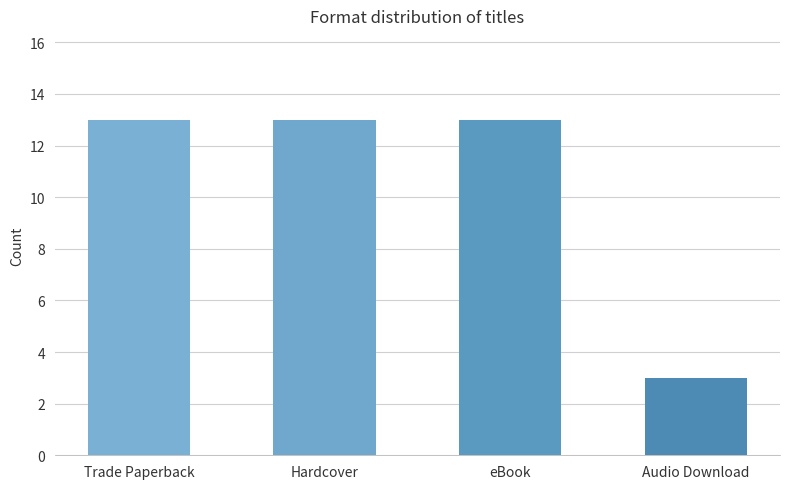

What is the change in value from Trade Paperback to Audio Download?

-10